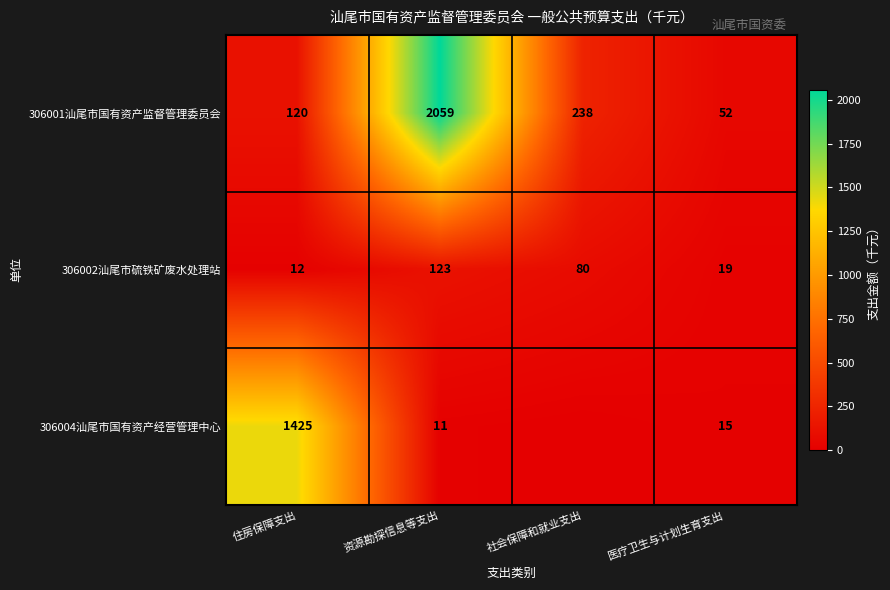

Is the value of 306002汕尾市硫铁矿废水处理站 at 资源勘探信息等支出 greater than the value of 306004汕尾市国有资产经营管理中心 at 医疗卫生与计划生育支出?

Yes